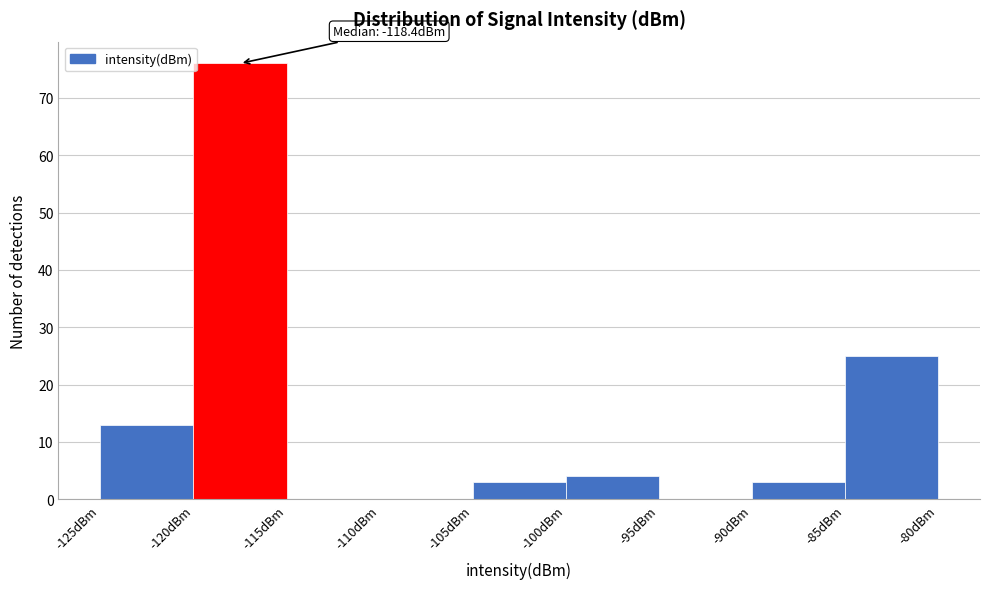

Which range on the x-axis has the tallest bar?

-120 to -115